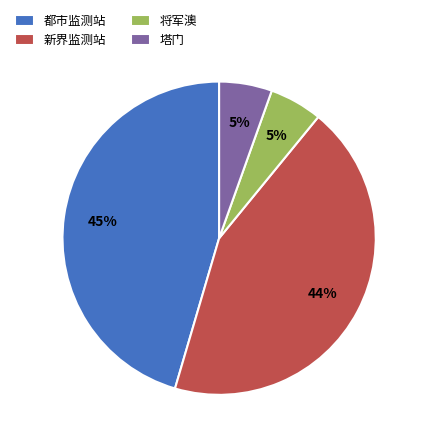

True or false: 新界监测站 accounts for 55% of the total.

False